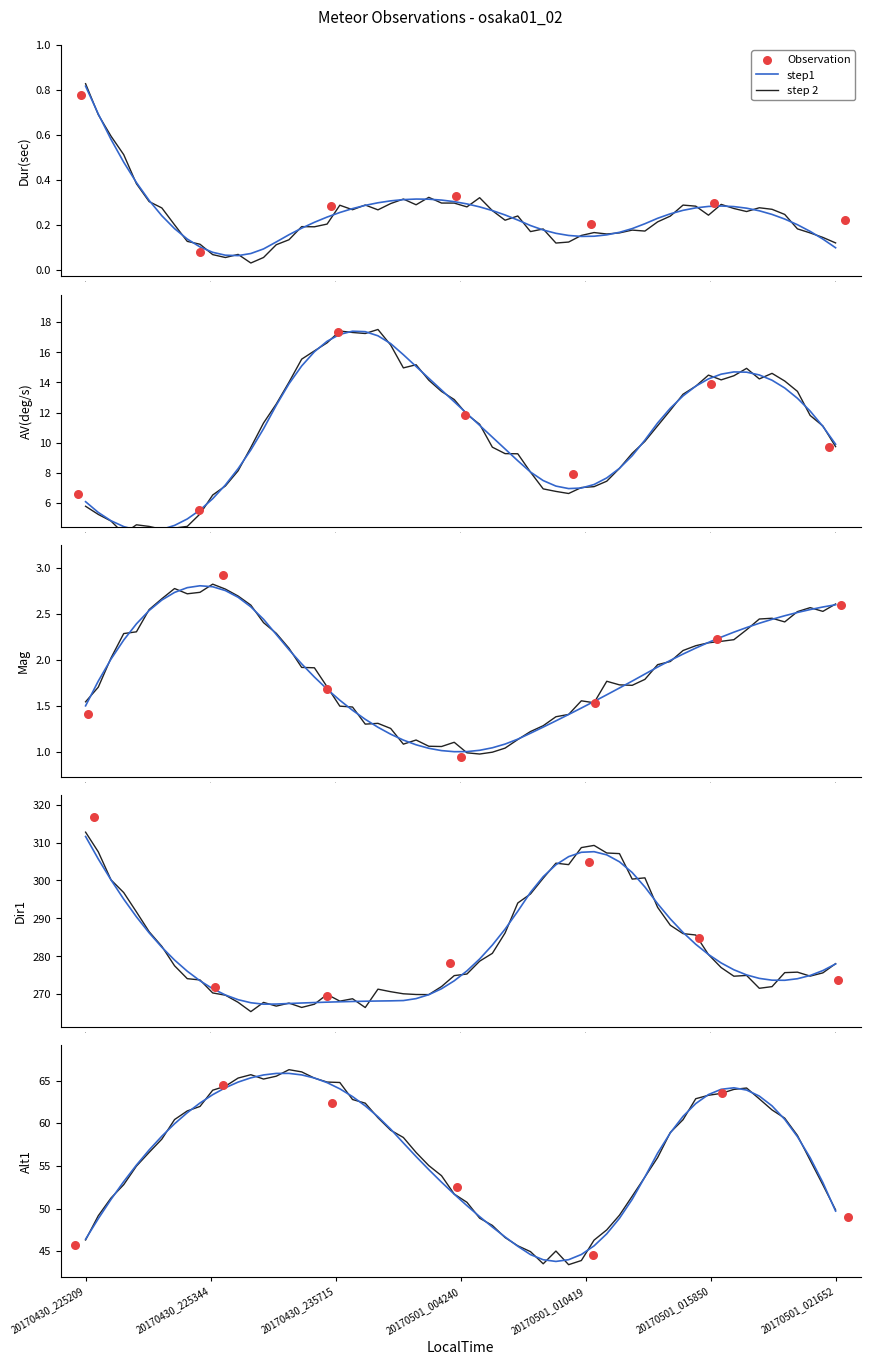

Is the value of Mag at 20170501_021652 greater than the value of Alt1 at 20170430_235715?

No